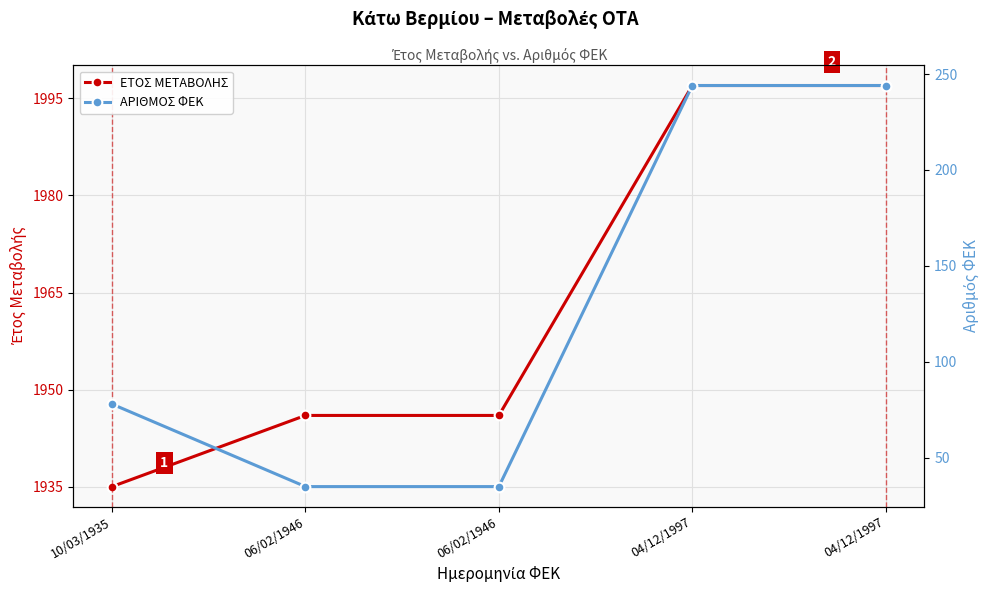

List the series in order of their peak value, lowest first.

ΑΡΙΘΜΟΣ ΦΕΚ, ΕΤΟΣ ΜΕΤΑΒΟΛΗΣ